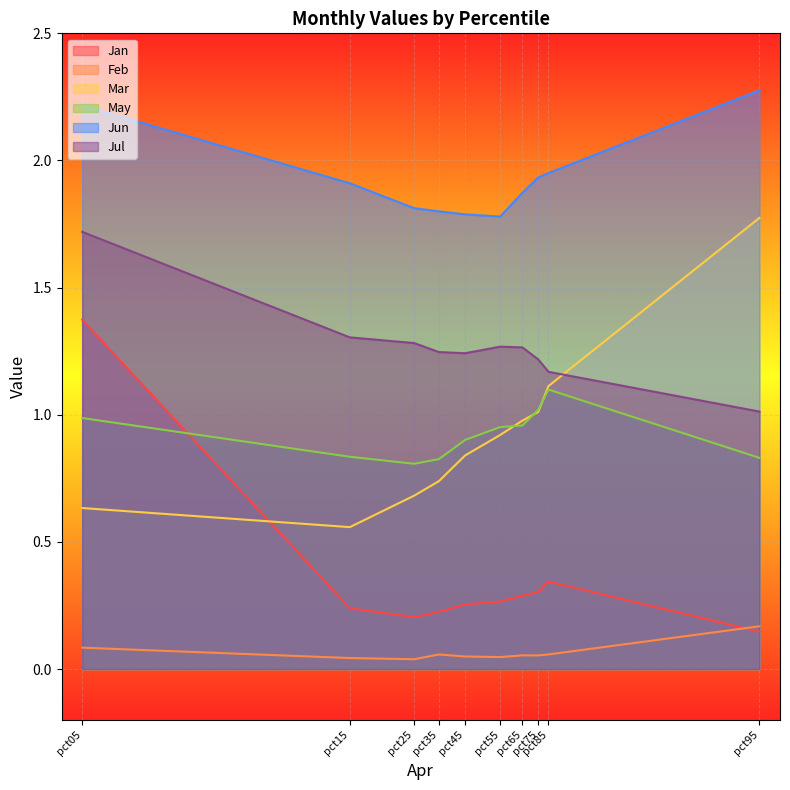

Which series has the widest spread of values?

Jan